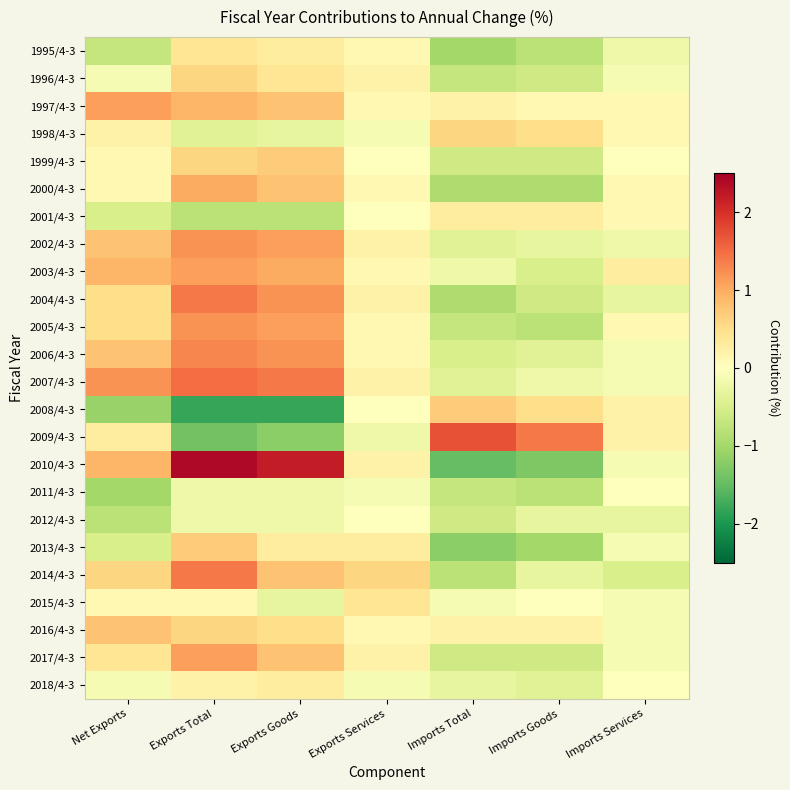

Rank the series at Imports Total from highest to lowest value.

2009/4-3, 2008/4-3, 1998/4-3, 2001/4-3, 1997/4-3, 2016/4-3, 2015/4-3, 2003/4-3, 2018/4-3, 2002/4-3, 2007/4-3, 2006/4-3, 1999/4-3, 2012/4-3, 2017/4-3, 1996/4-3, 2005/4-3, 2011/4-3, 2014/4-3, 2000/4-3, 2004/4-3, 1995/4-3, 2013/4-3, 2010/4-3